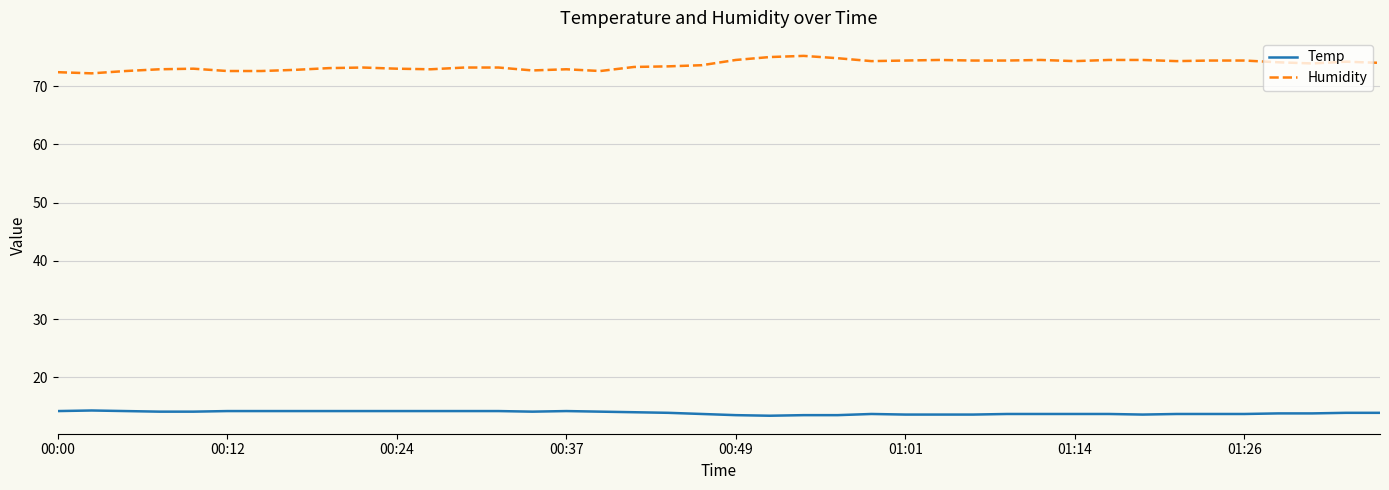

True or false: Temp and Humidity intersect in this chart.

False